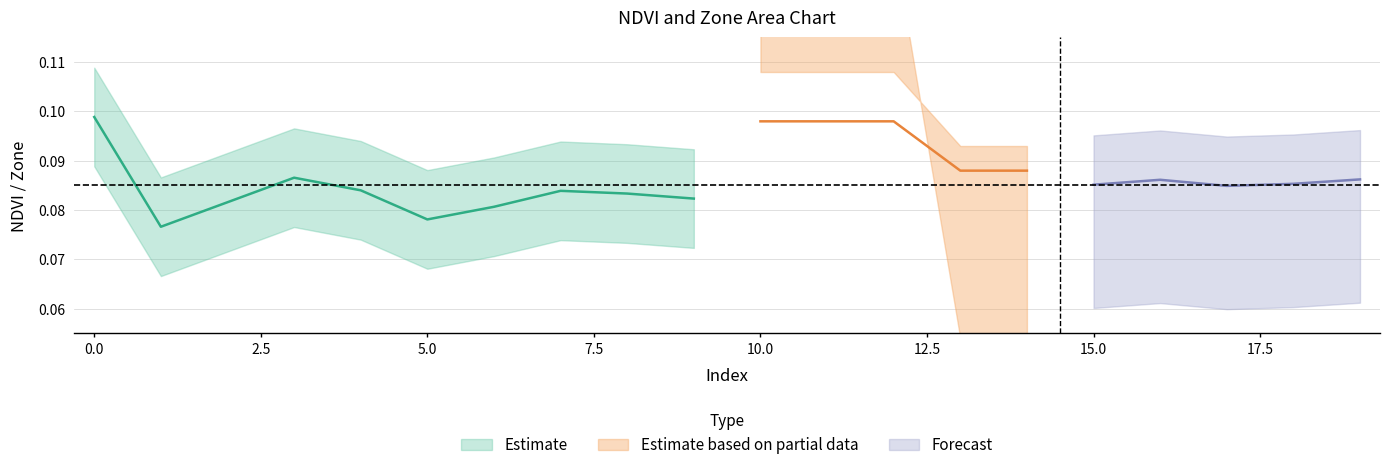

How many NDVI_upper values are between 0 and 1?

20